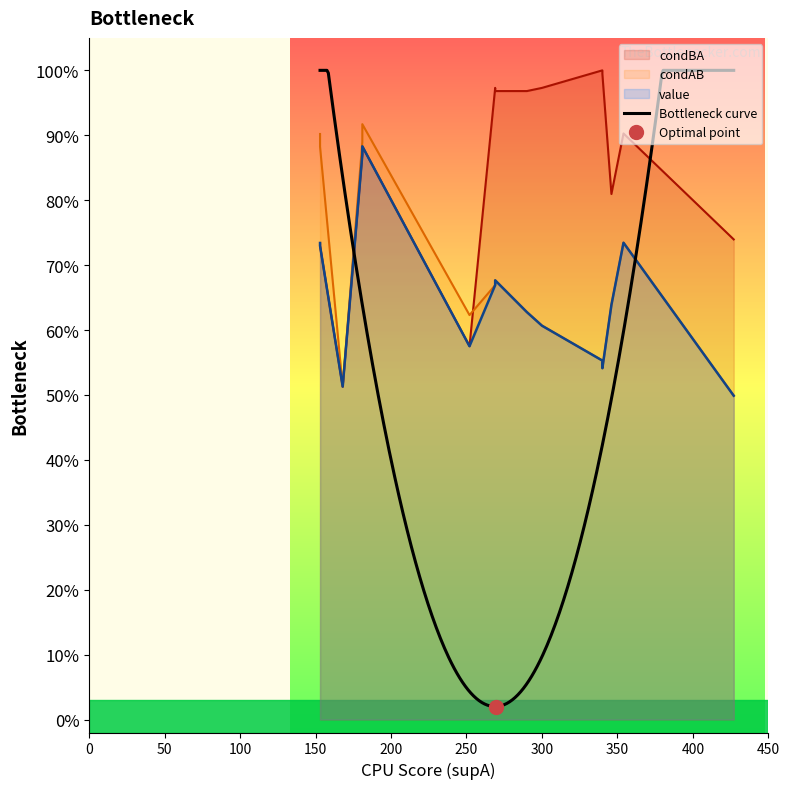

The value of condAB at 2 is 0.2. True or false?

False